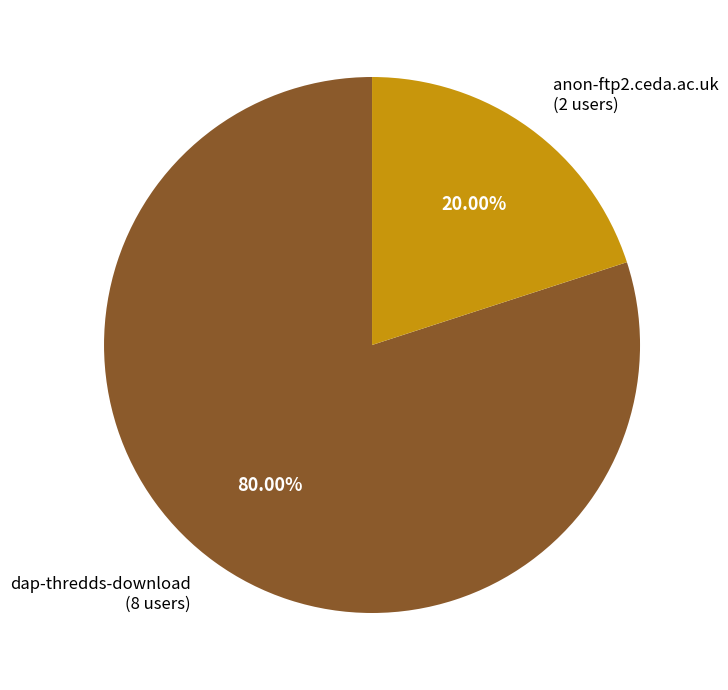

Count the number of slices in the pie.

2